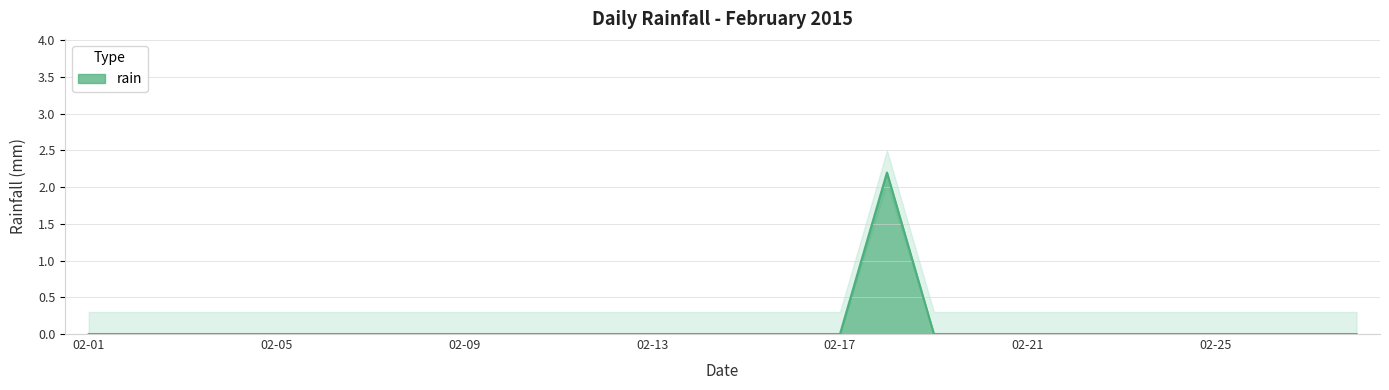

The value at 2015-02-09 is 0.0. True or false?

True